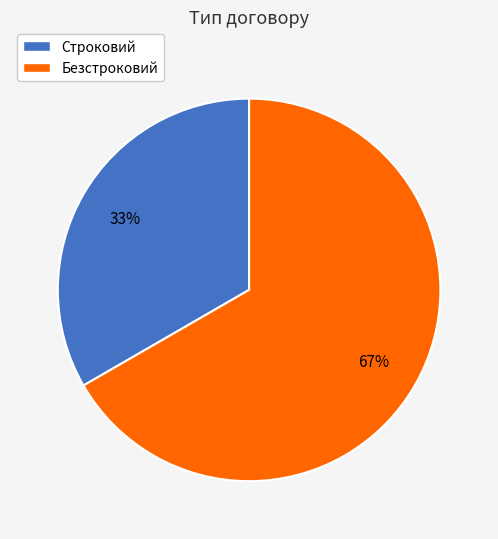

Is the sum of Безстроковий and Строковий greater than half?

Yes